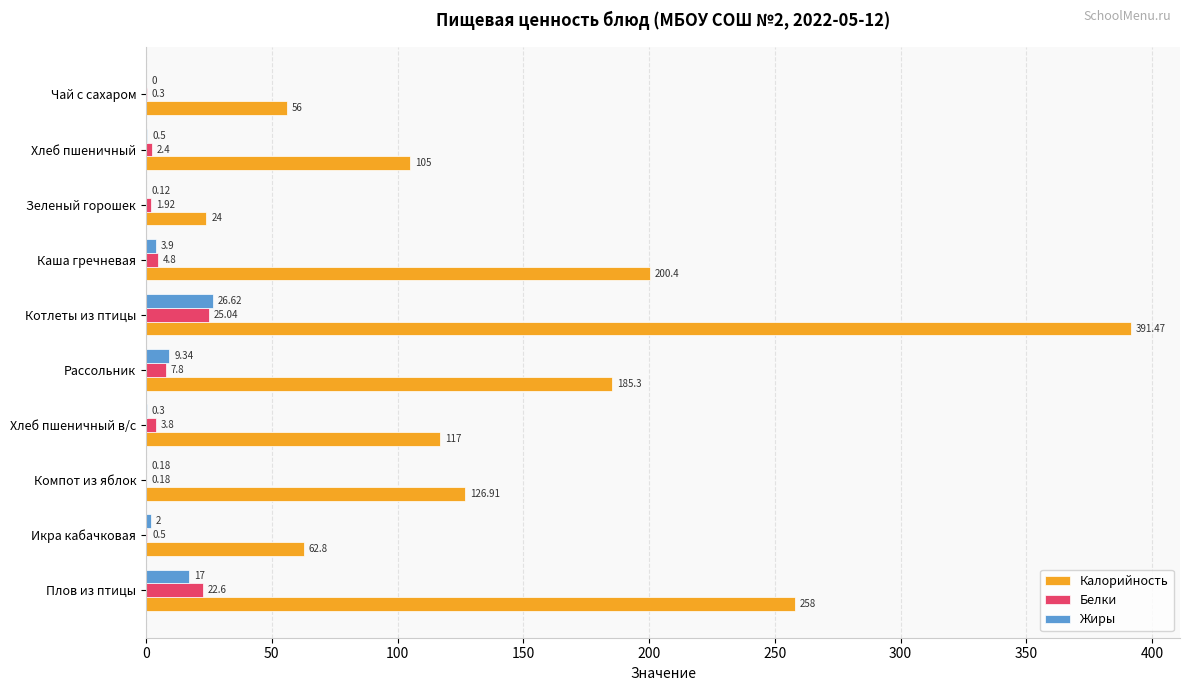

Which series has the largest total across all categories?

Калорийность